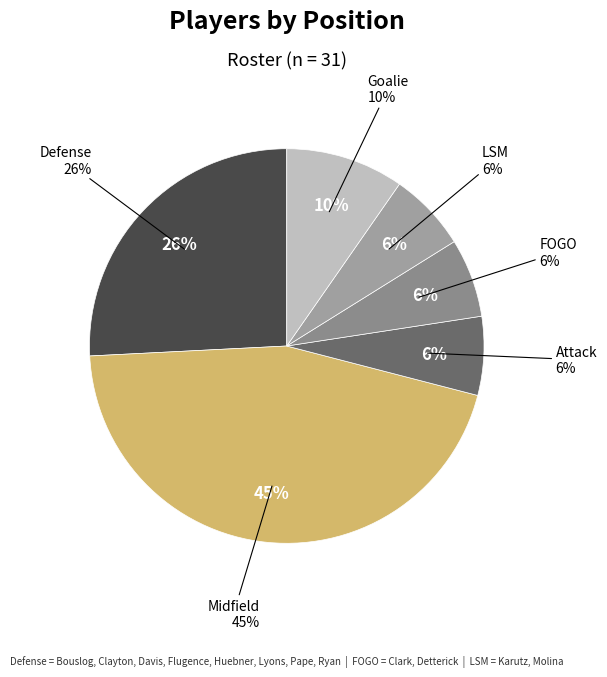

Which category has the smallest portion of the pie?

Attack